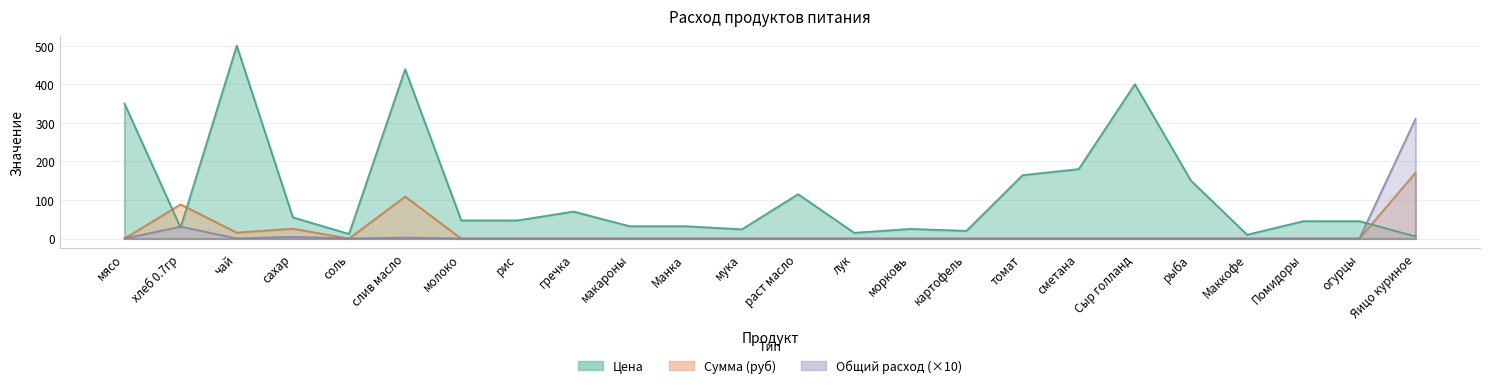

Which series changed the most between сахар and огурцы?

Сумма (руб)